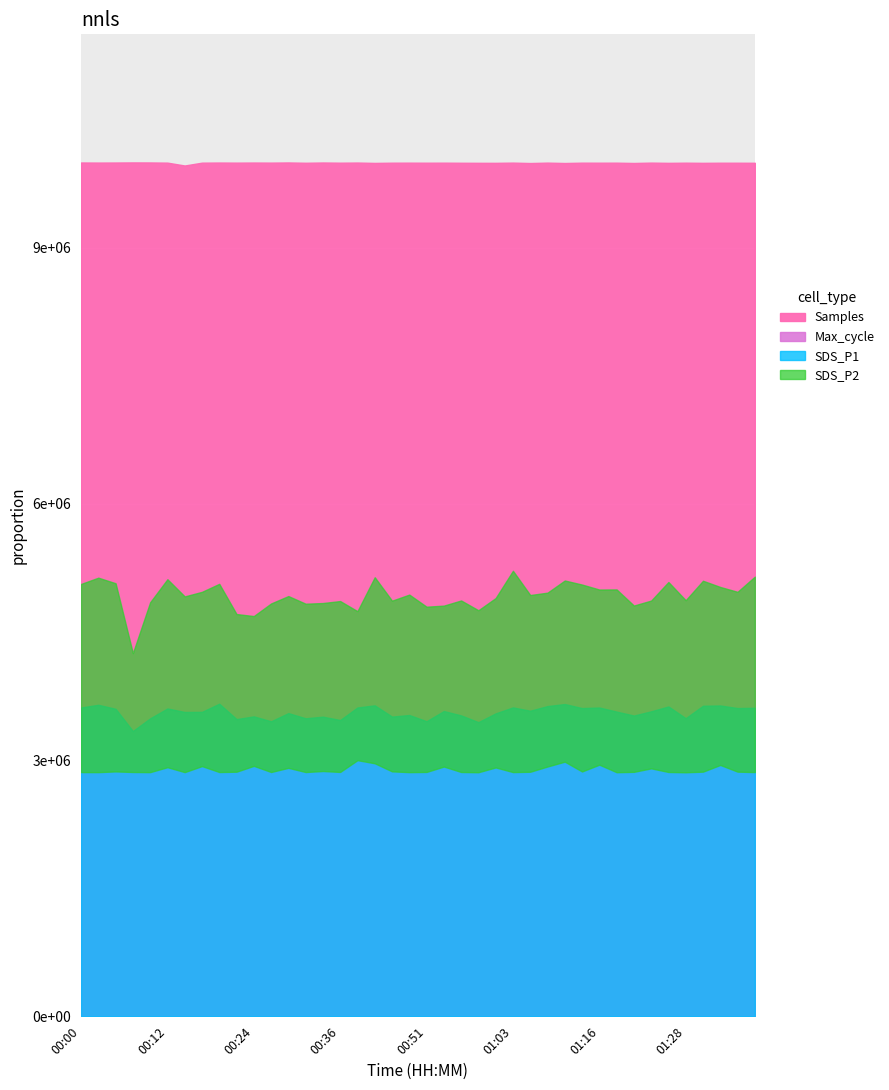

True or false: BME280_humidity and SDS_P2 intersect in this chart.

False